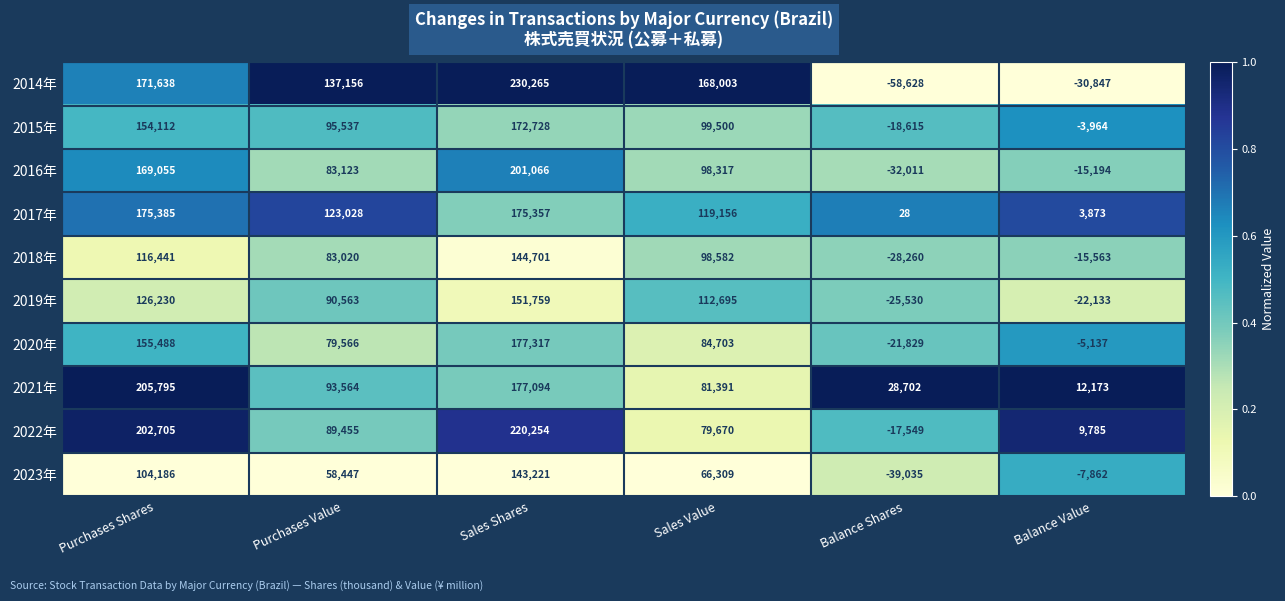

List the series in order of their peak value, highest first.

2014年, 2022年, 2021年, 2016年, 2020年, 2017年, 2015年, 2019年, 2018年, 2023年